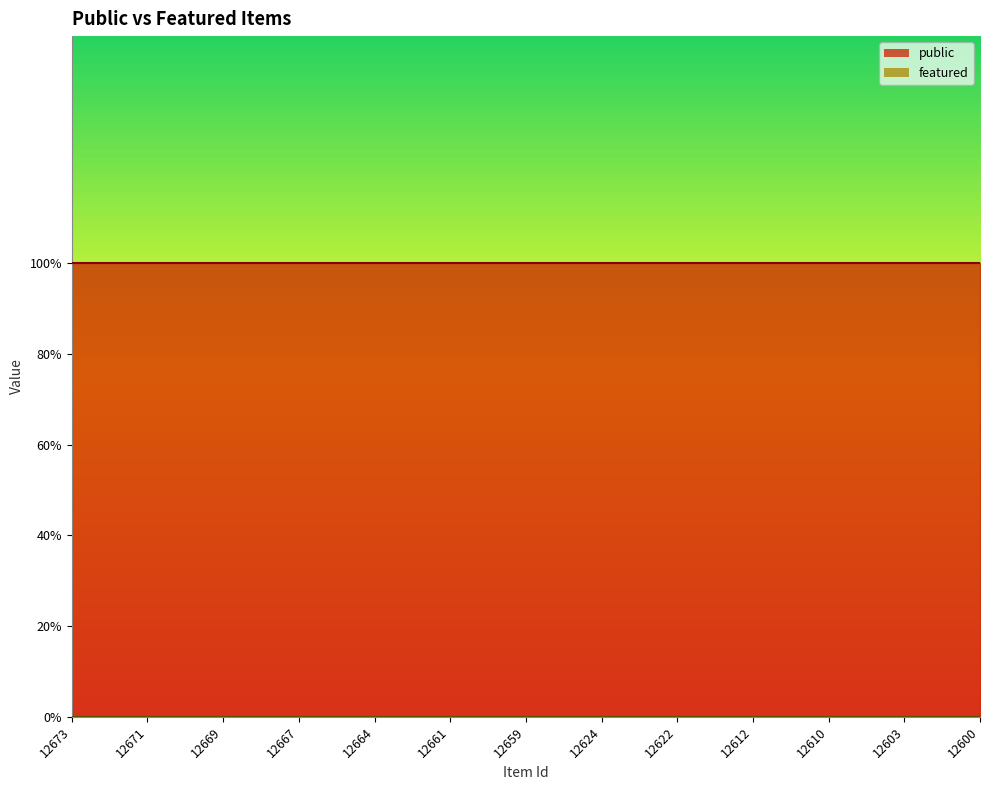

Where is featured nearest to the value 0?

12673